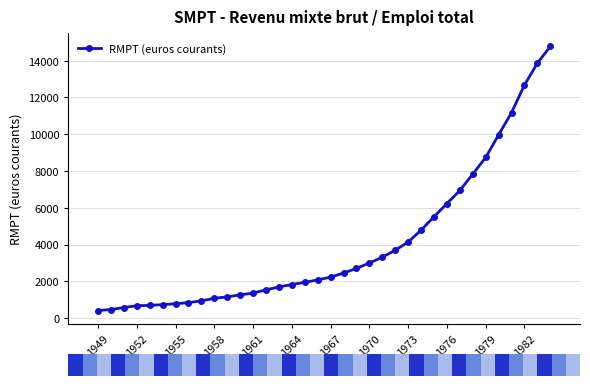

What is the difference between the second highest and minimum values?

13448.7